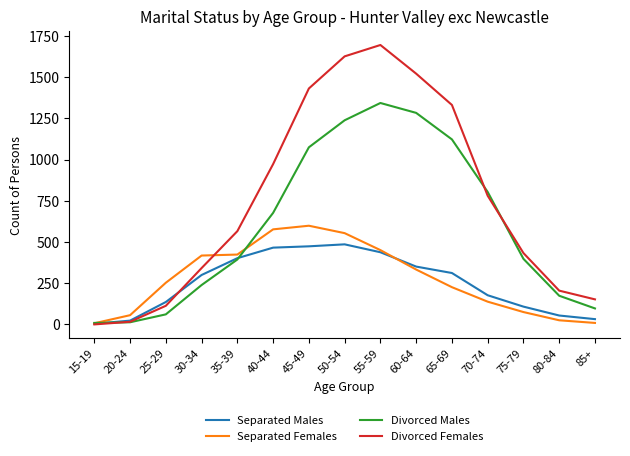

True or false: Divorced Males has a value of 1284 at 60-64.

True